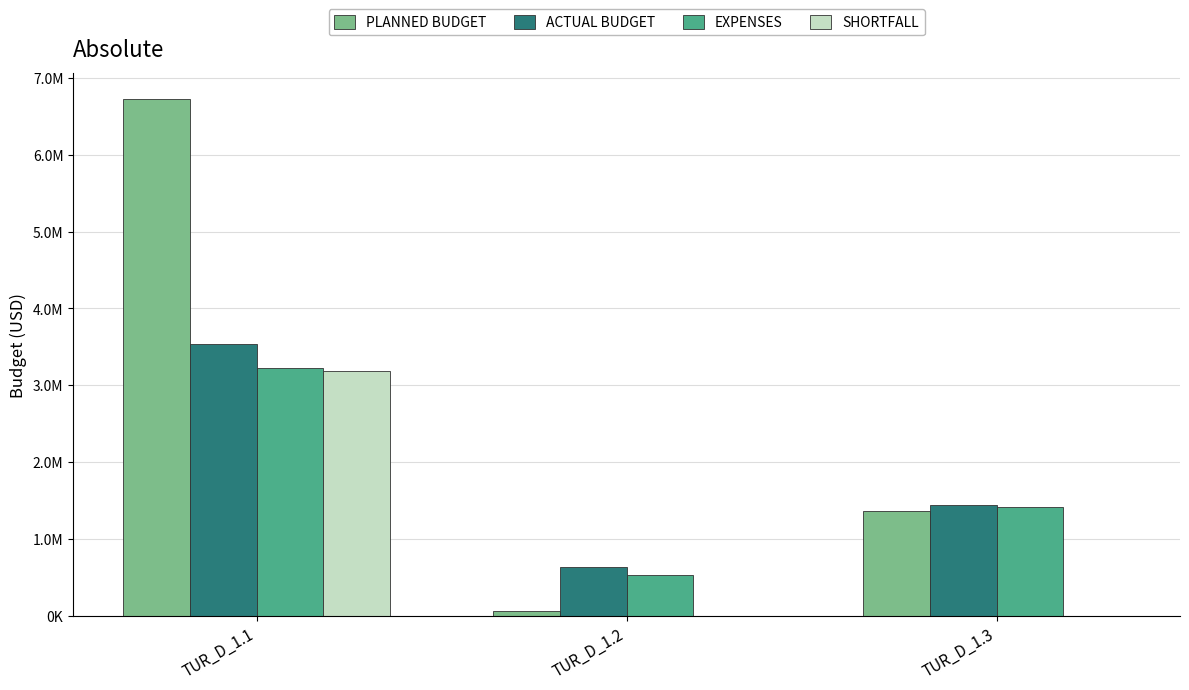

What is the difference between the highest and lowest values at TUR_D_1.1?

3533275.7